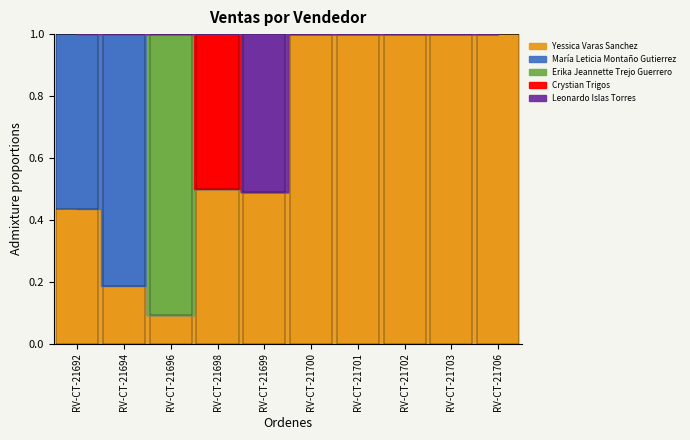

How many groups of bars are there?

10